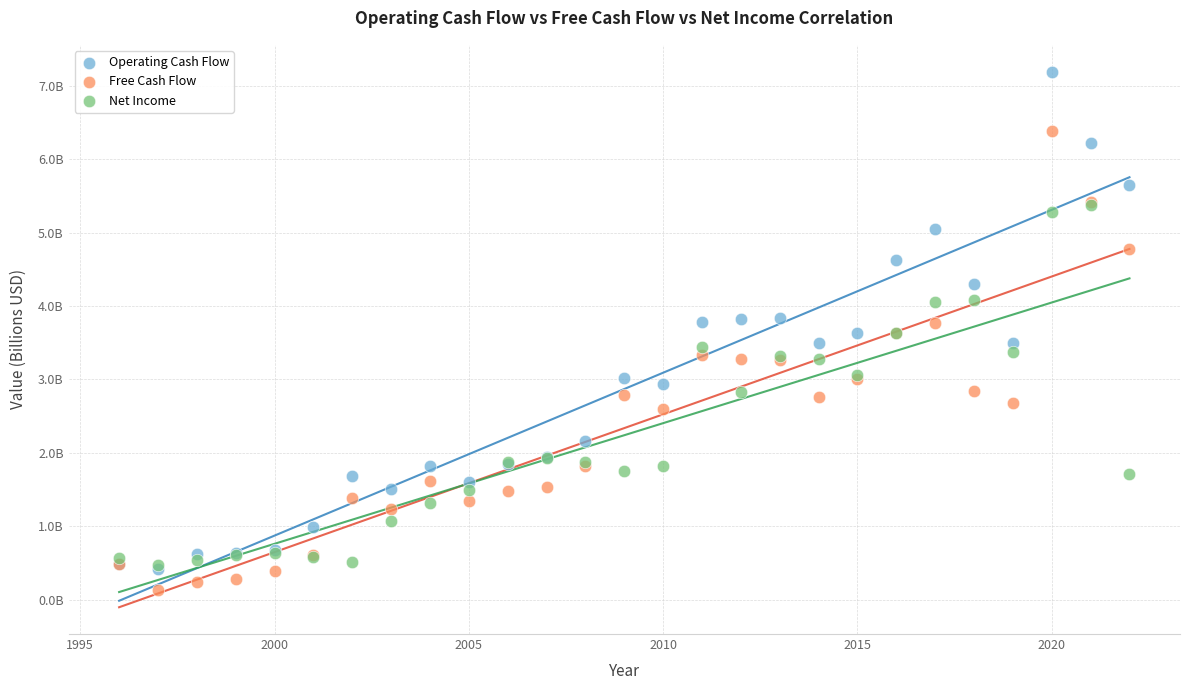

Which series reaches the maximum Y coordinate?

Operating Cash Flow